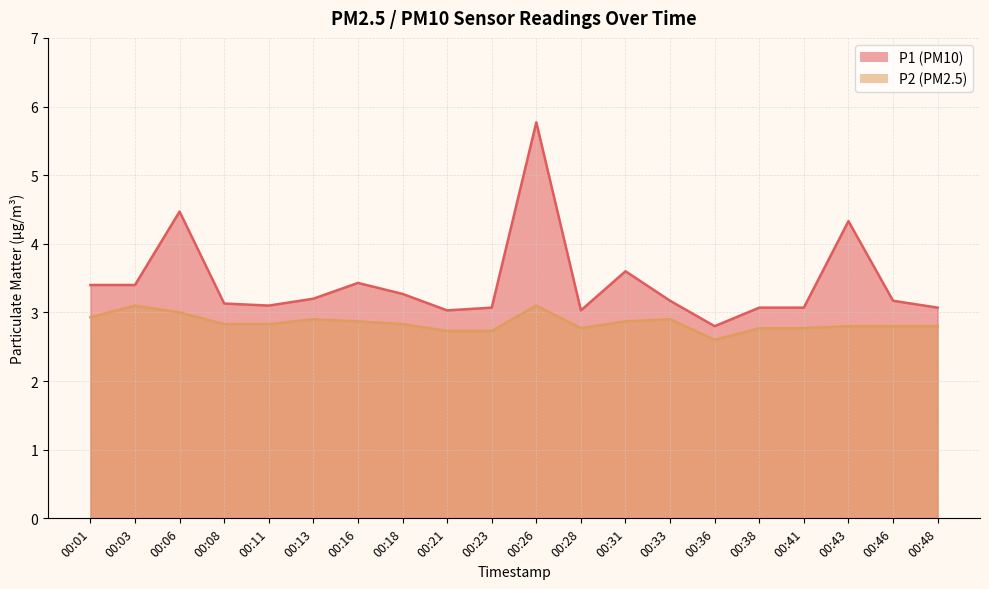

How many P2 values are between 2 and 3?

18